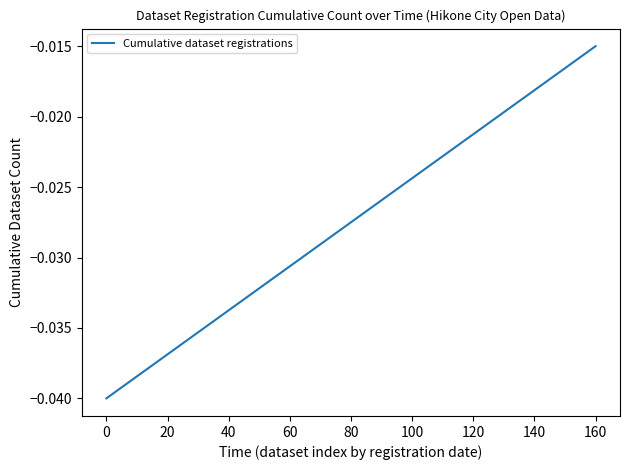

True or false: the data has more than 0 interior local peaks.

False